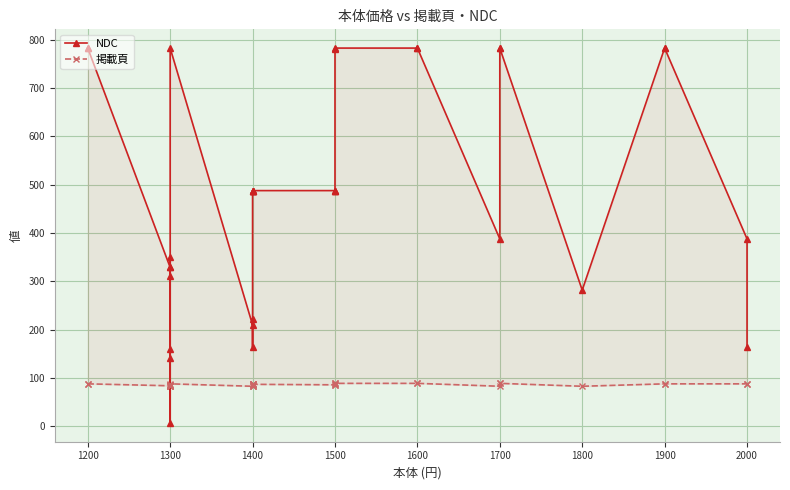

How many 掲載頁 values are between 84 and 88?

22